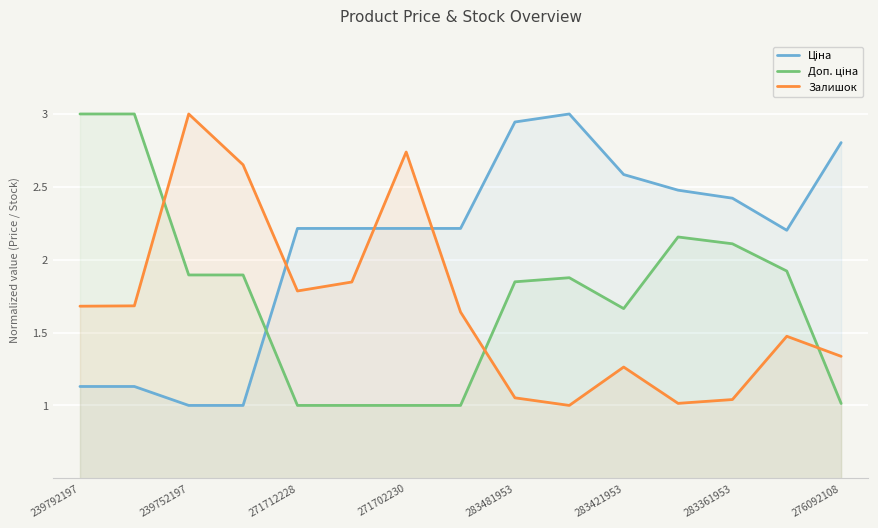

What is the difference between the maximum and second lowest values in the Залишок series?

2.0